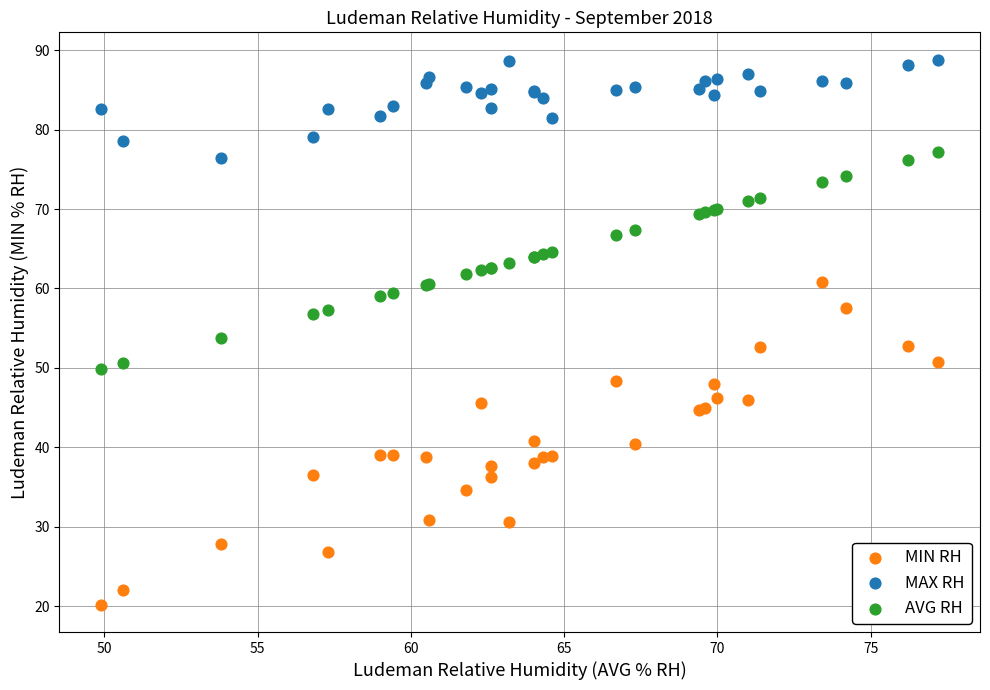

Which series has the largest Y range (max minus min)?

MIN RH